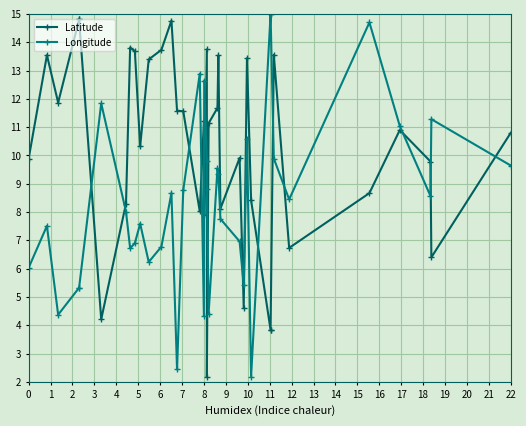

At how many categories does at least one series exceed 11?

26